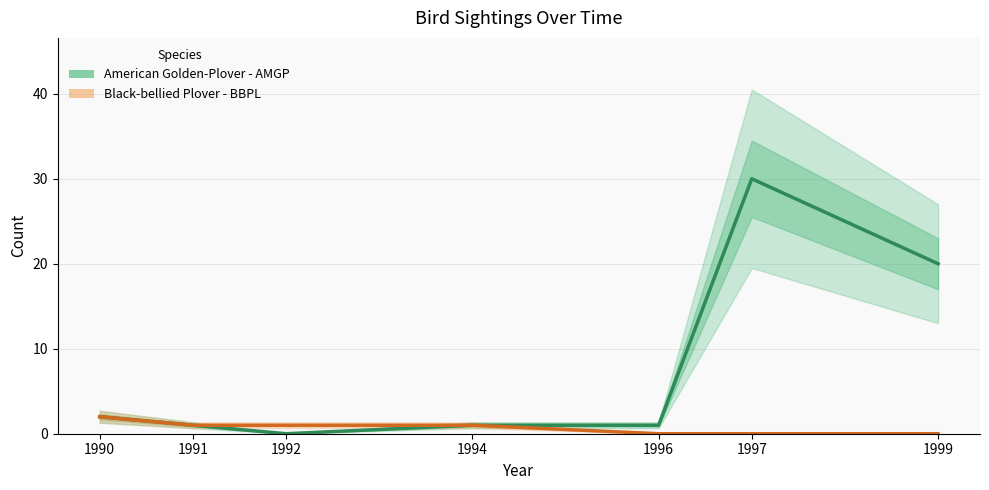

Rank the categories by Black-bellied Plover - BBPL value from highest to lowest.

1990, 1991, 1992, 1994, 1996, 1997, 1999